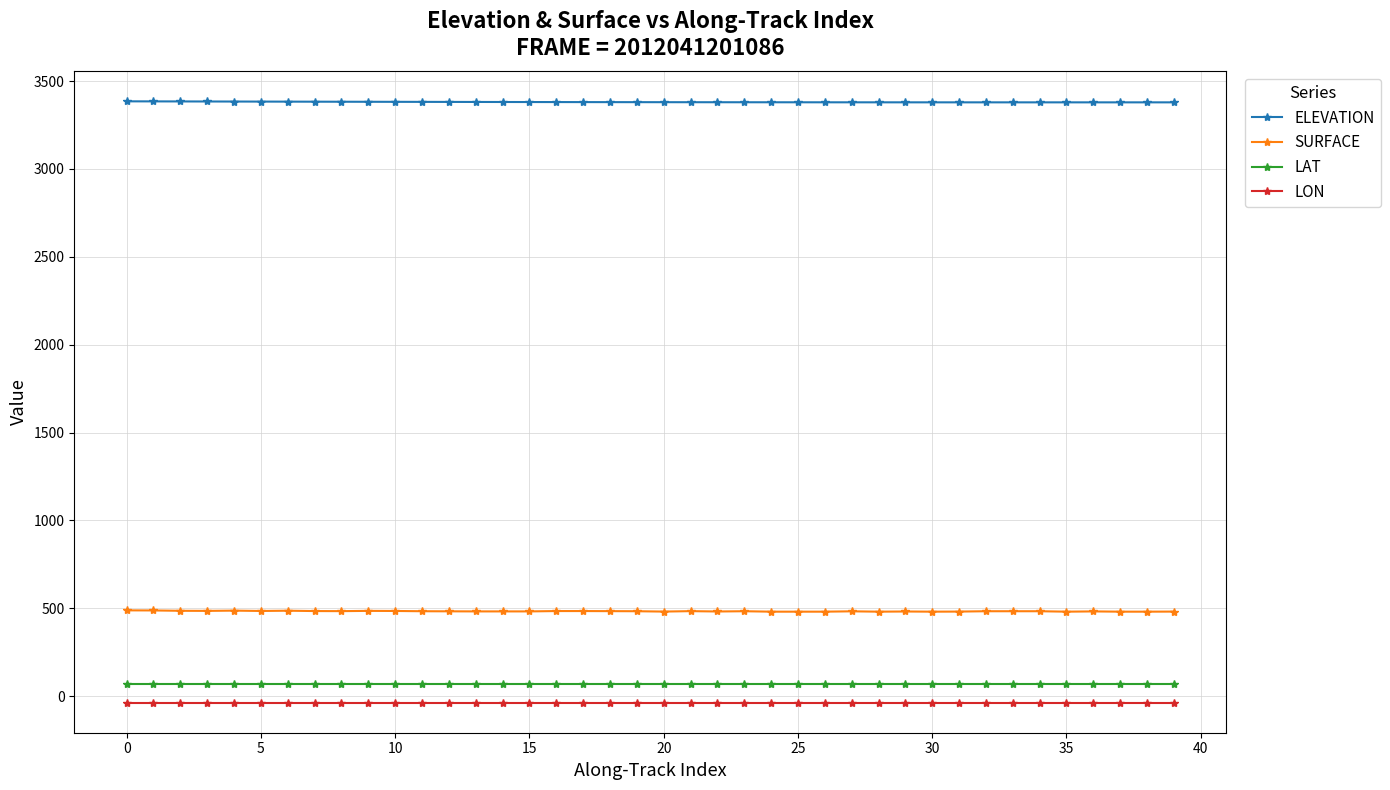

What is the average value of the LON series?

-36.9